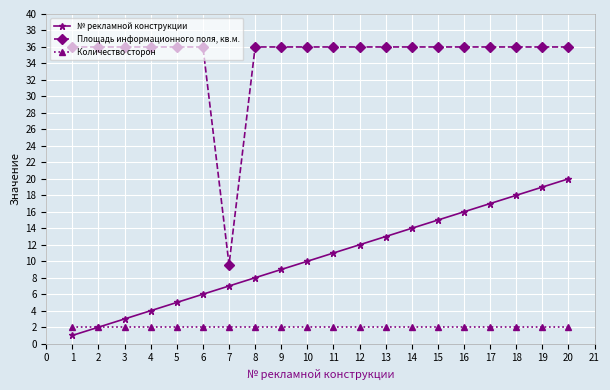

Is this an area chart (filled region under the line)?

No